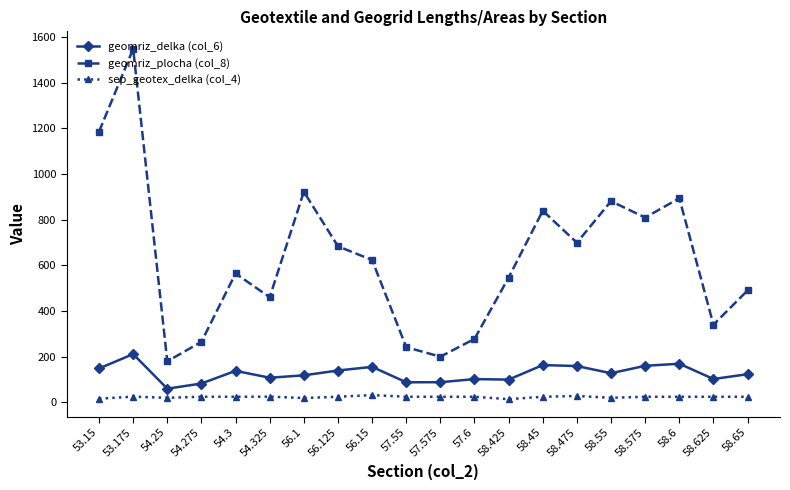

Is the value of sep_geotex_delka (col_4) at 58.55 greater than the value of geomriz_delka (col_6) at 57.575?

No